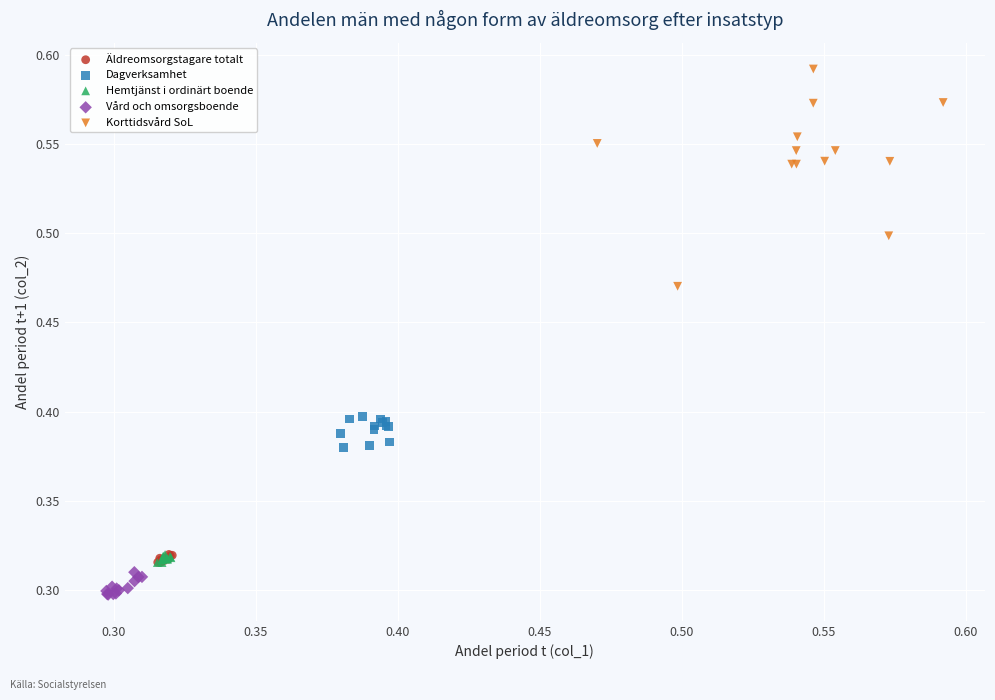

Which series reaches the minimum Y coordinate?

Vård och omsorgsboende